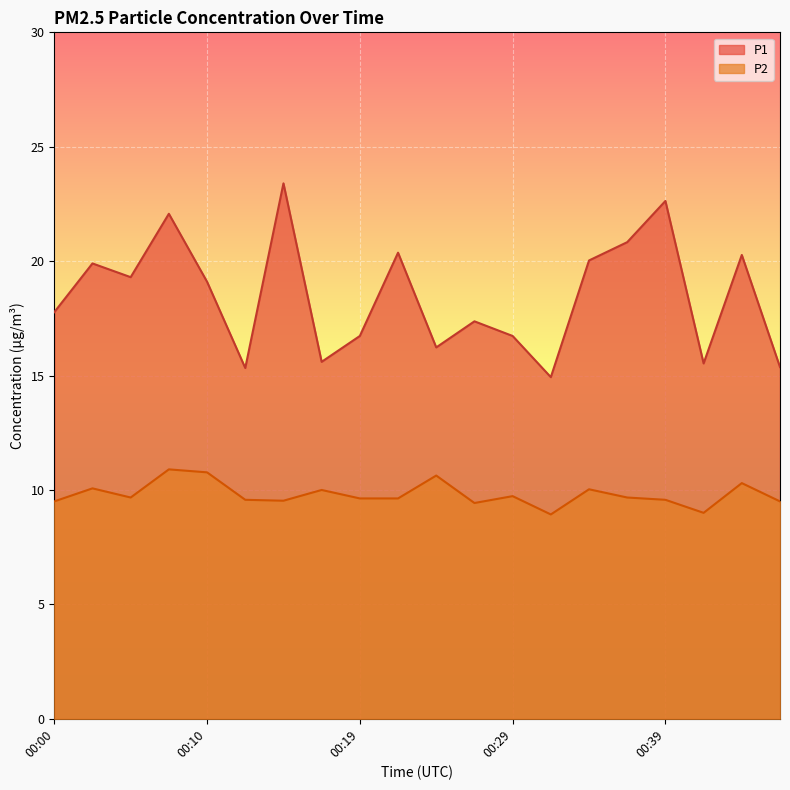

Which category has the highest value in the P1 series?

00:14